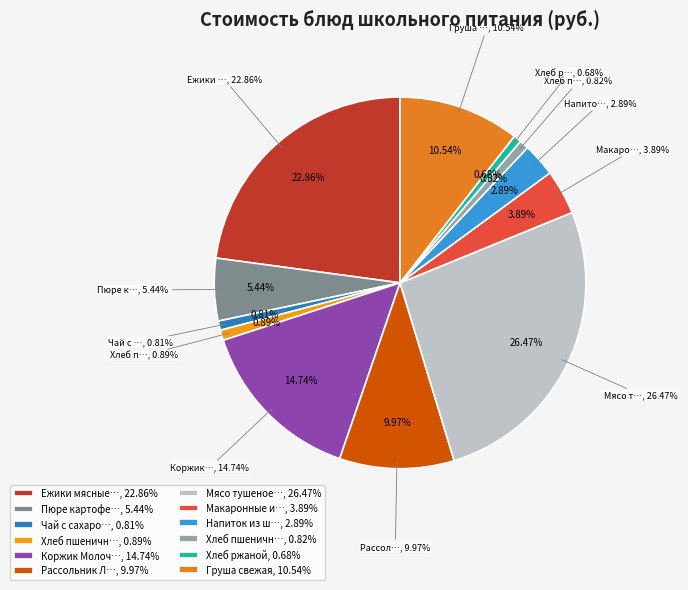

The Мясо тушеное с морковью slice represents 26% of the pie. True or false?

True